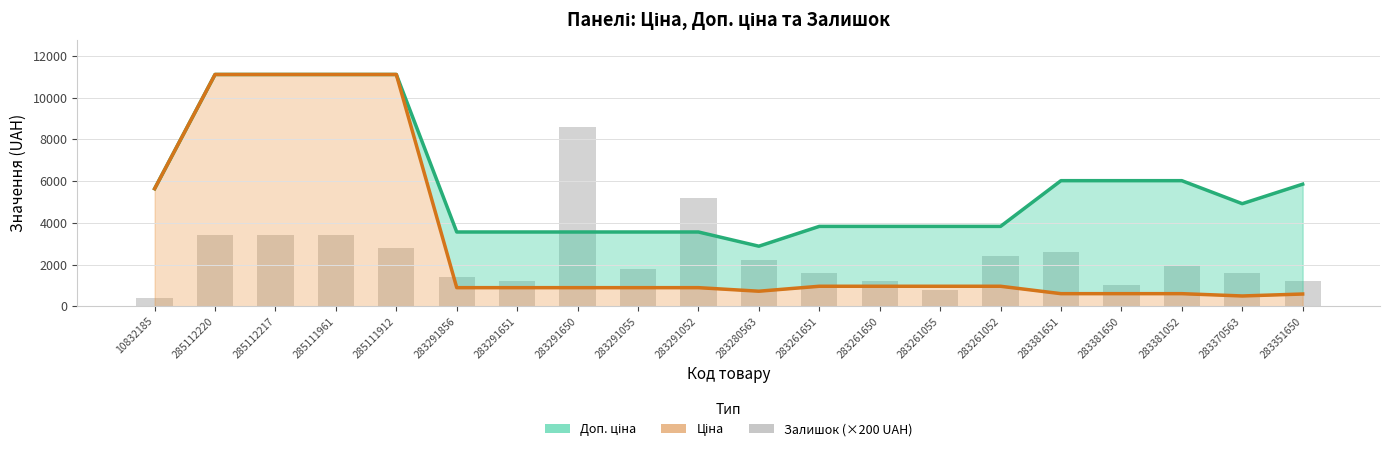

What is the spread (max minus min) of values at 285111961?

7713.6